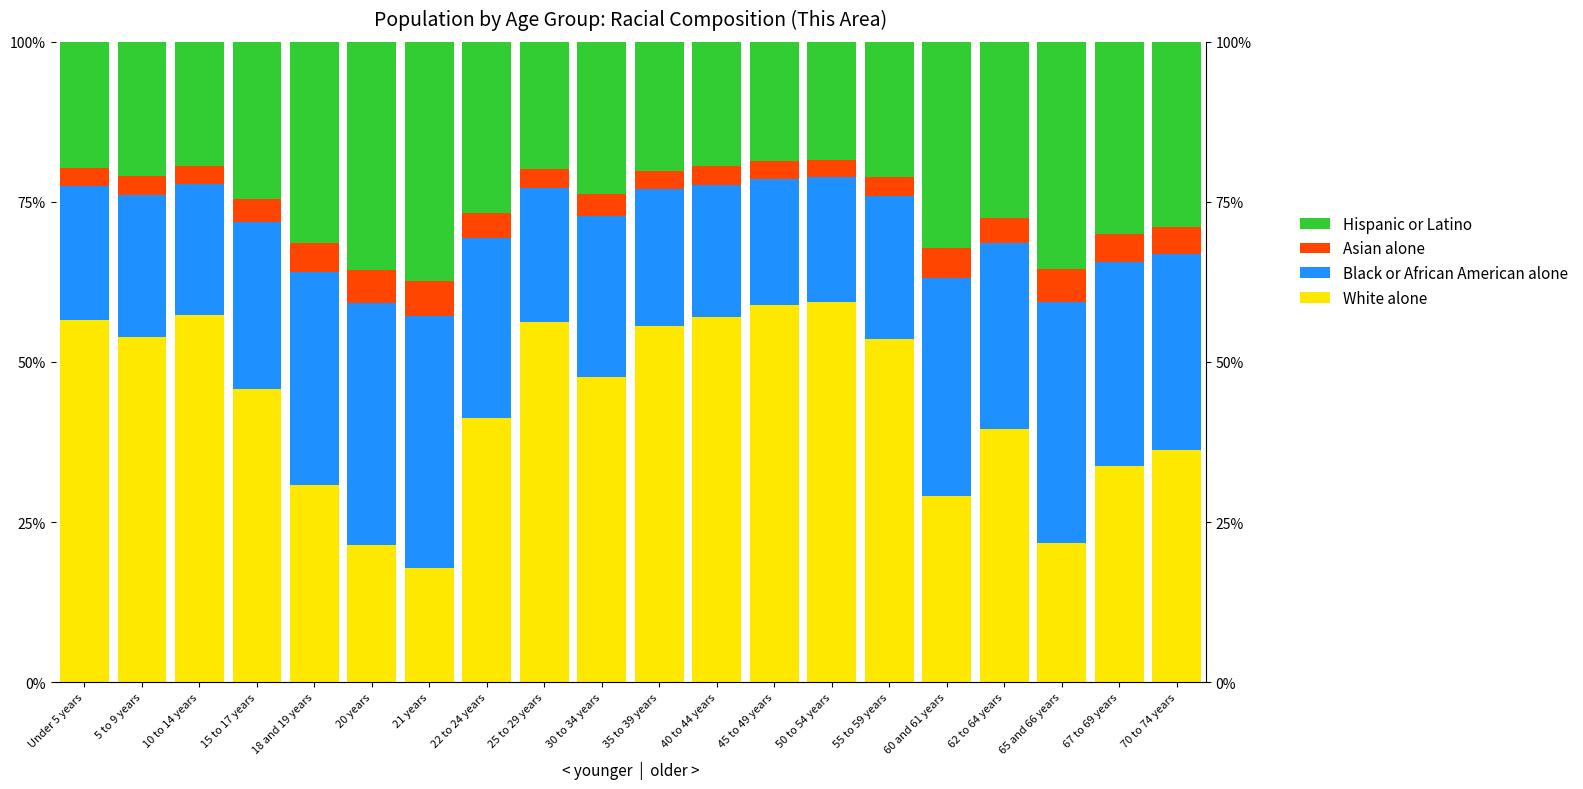

What is the label of the 12th bar from the right?

25 to 29 years